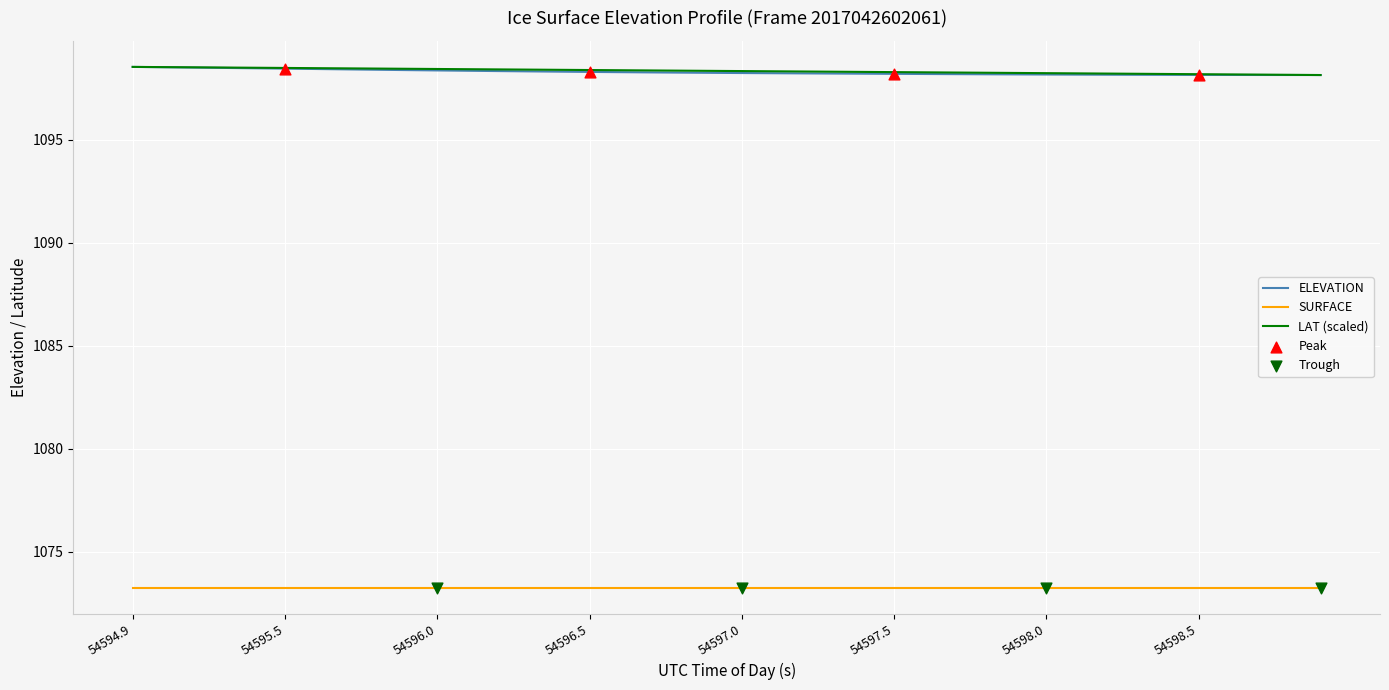

True or false: SURFACE and LAT (scaled) cross at least once.

False